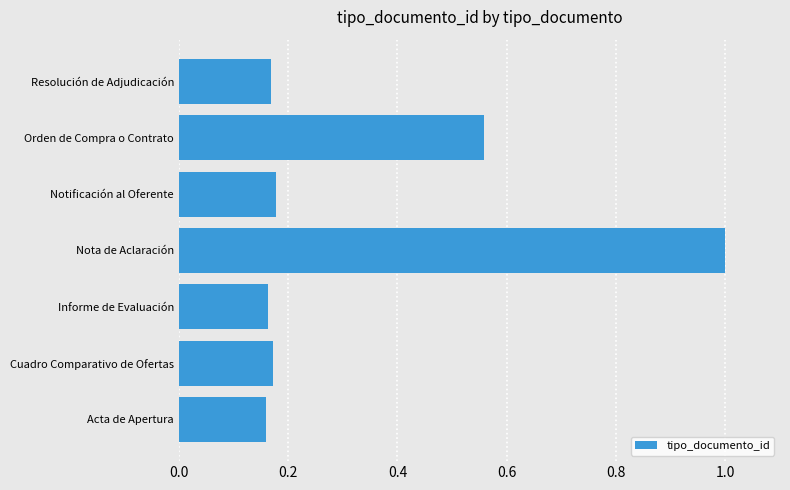

What value does the data have at Nota de Aclaración?

1.0